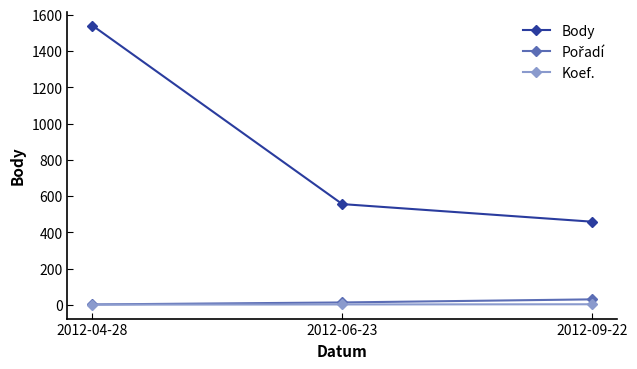

Count the number of categories in the chart.

3